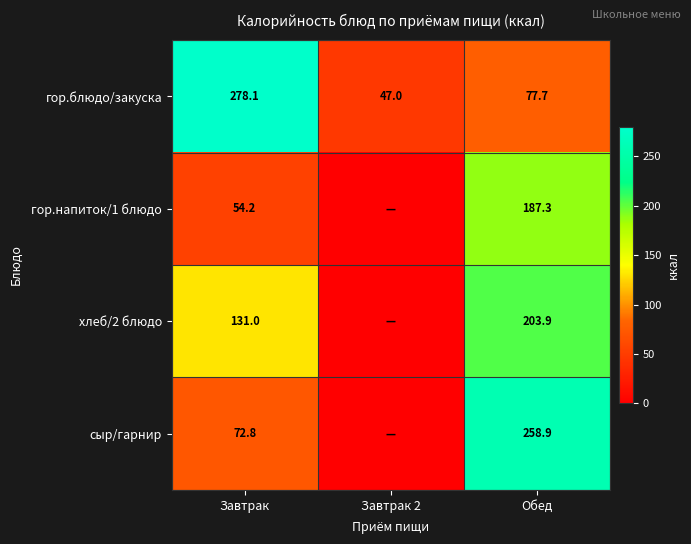

List the labels in order of гор.блюдо/закуска value, smallest first.

Завтрак 2, Обед, Завтрак